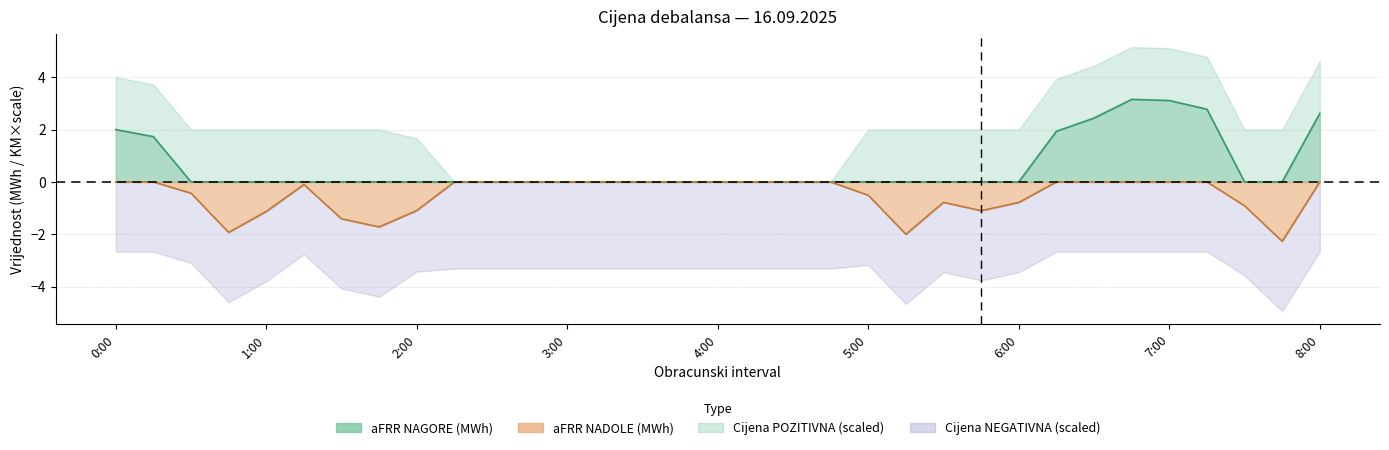

What is the label of the 31st point from the left?

7:30